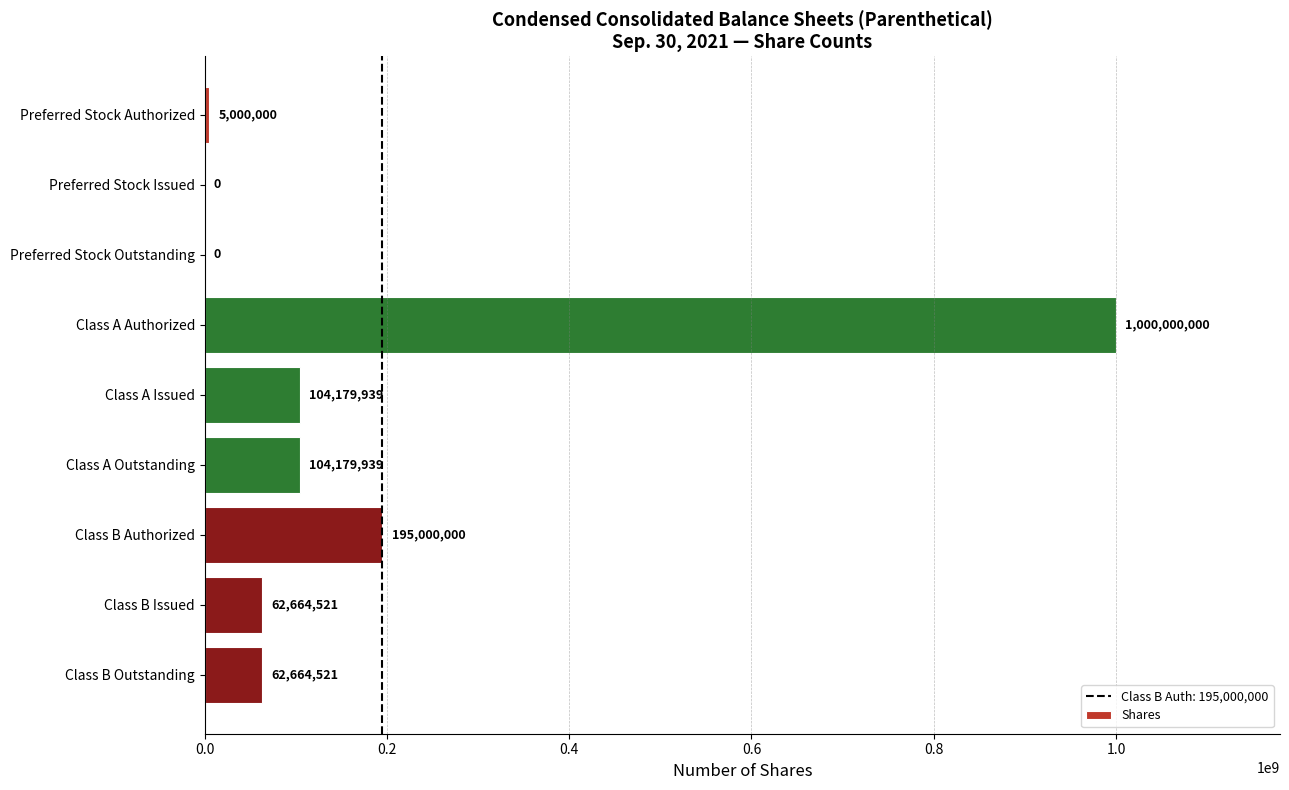

At which label is the value closest to 500000000?

Class B Authorized